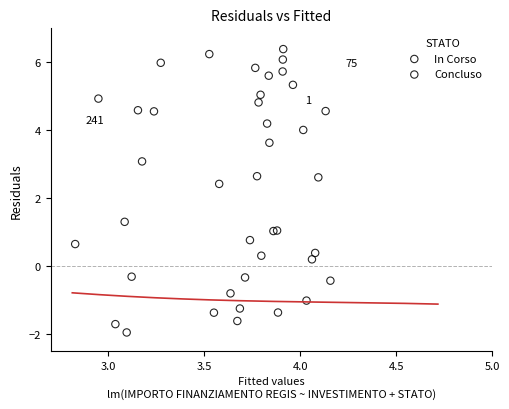

What are all the series names shown in the legend?

In Corso, Concluso